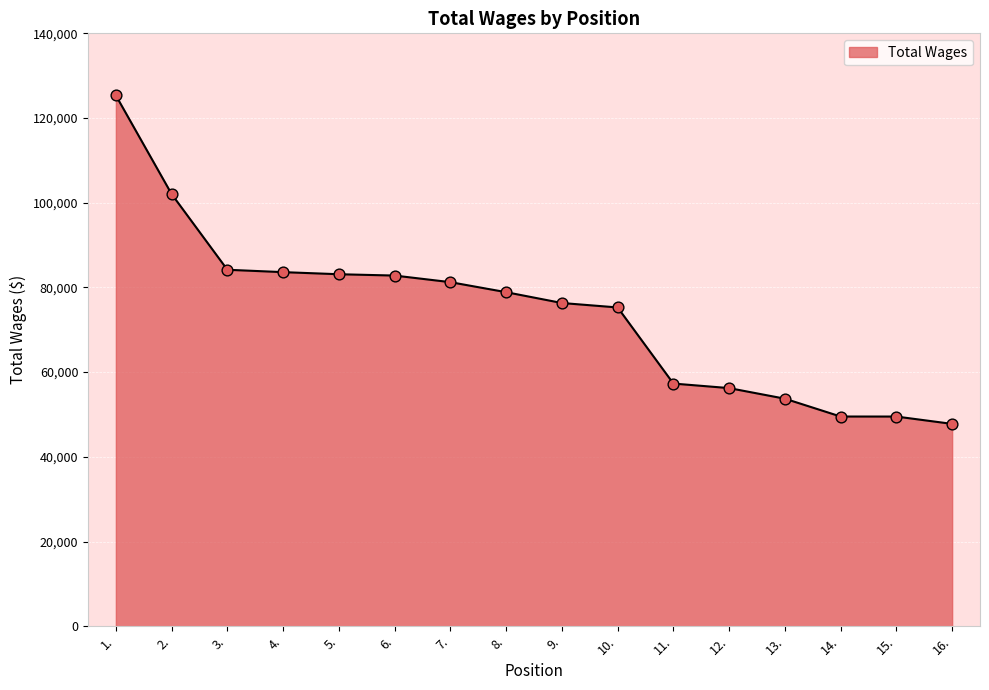

Approximately how many times larger is the value at 10. compared to 12.?

1.3